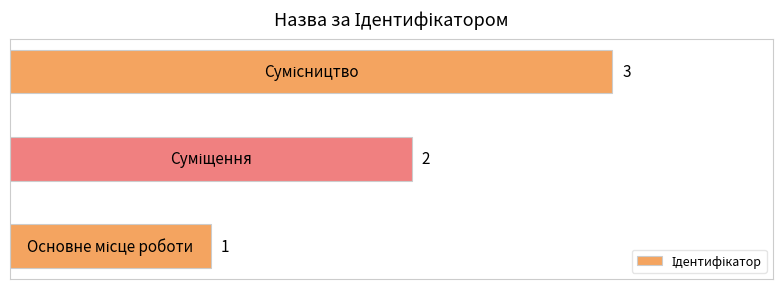

What is the difference between the maximum and minimum values?

2